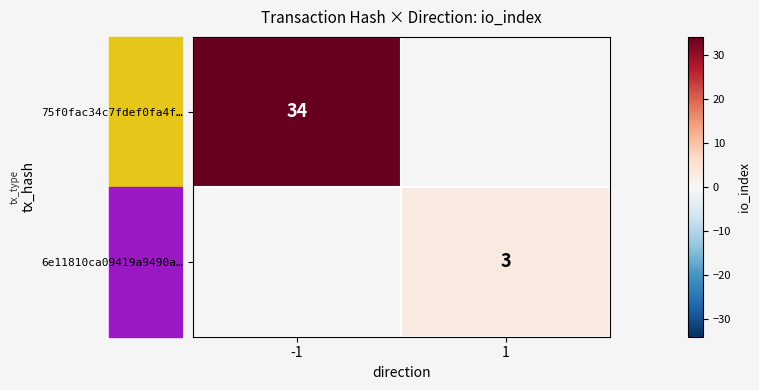

Is the value of 6e11810ca09419a9490a… at 1 greater than the value of 75f0fac34c7fdef0fa4f… at -1?

No